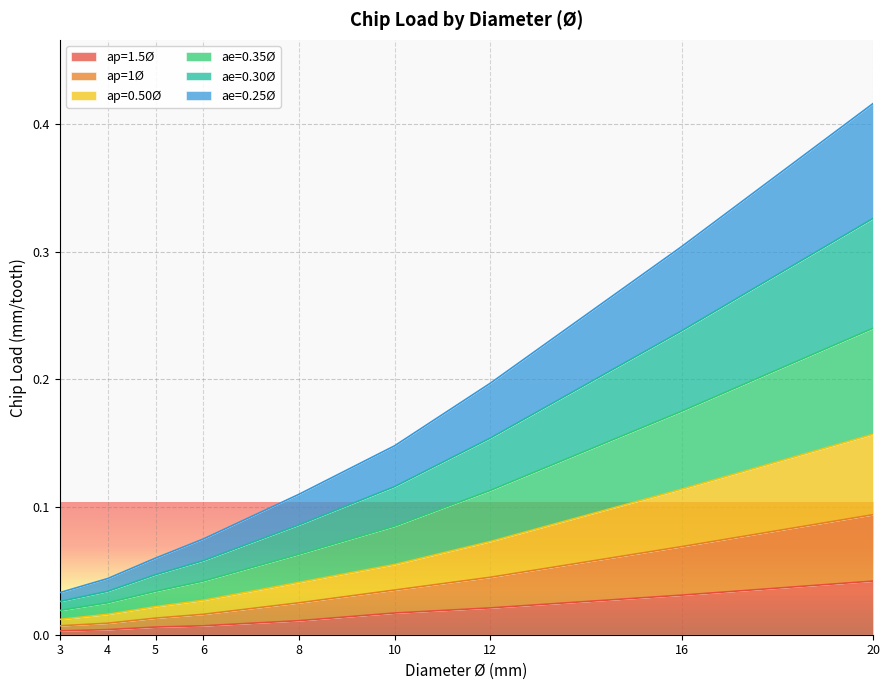

True or false: ap=1.5Ø and ae=0.30Ø intersect in this chart.

False